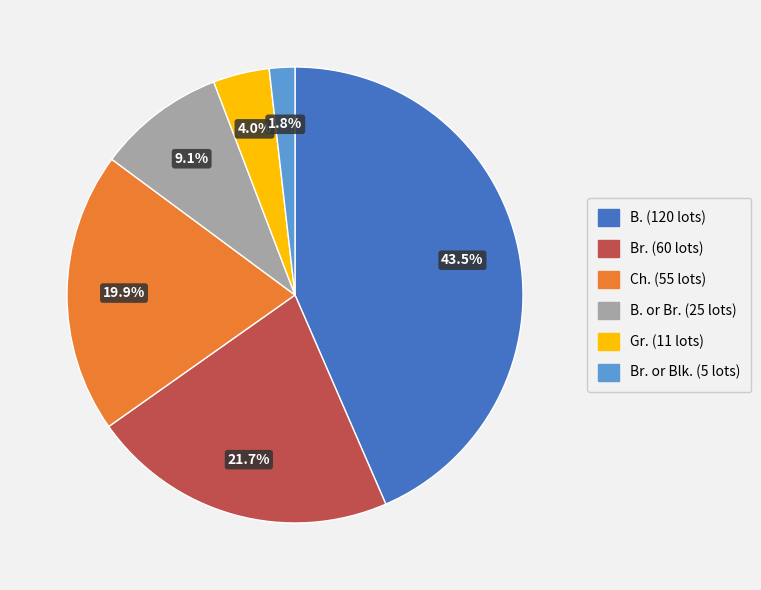

Does any single category account for the majority?

No